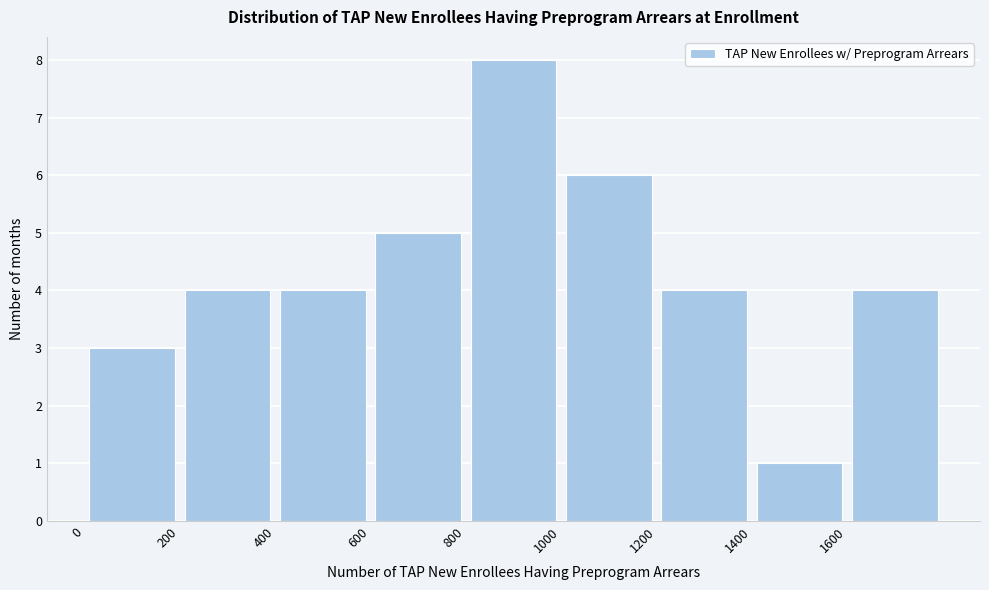

Reading left to right, transcribe this chart: for each bar, give the range it covers on the x-axis and its height. The values are not printed on the chart, so give them approximately, as read against the axis.

0 to 200: 3
200 to 400: 4
400 to 600: 4
600 to 800: 5
800 to 1000: 8
1000 to 1200: 6
1200 to 1400: 4
1400 to 1600: 1
1600 to 1800: 4